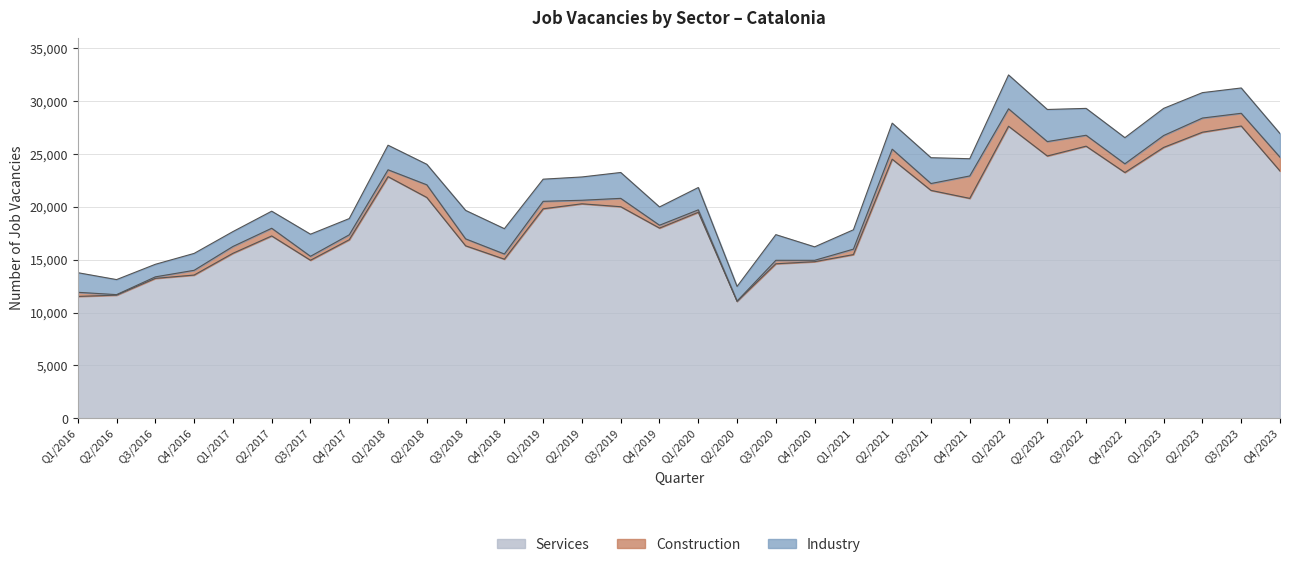

What are all the series names shown in the legend?

Services, Construction, Industry